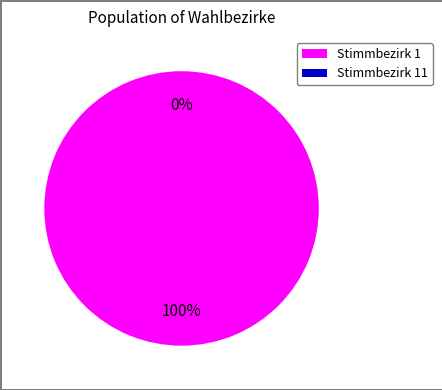

Which slice is the smallest?

Stimmbezirk 11